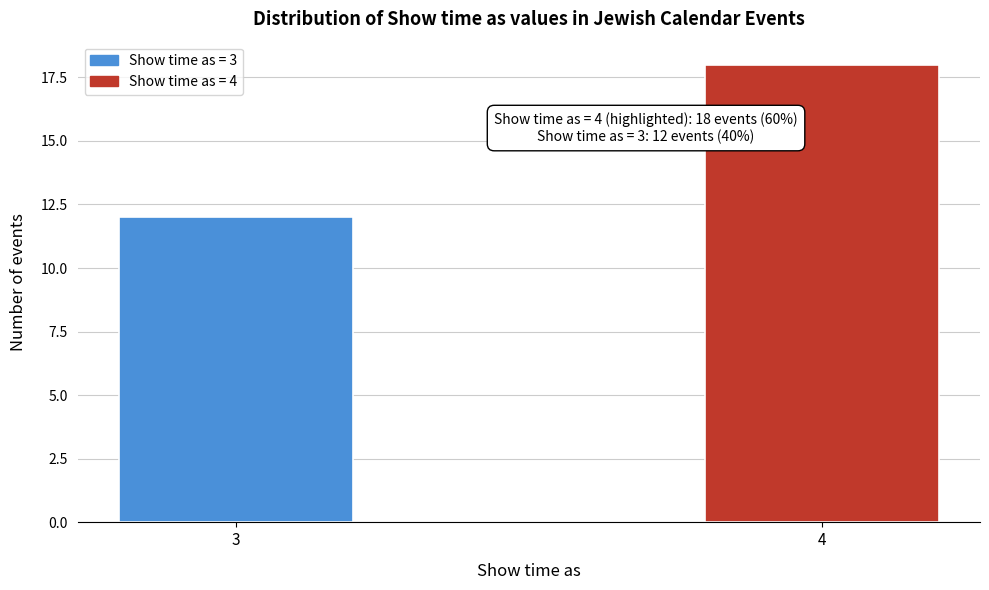

Reading right to left, what are all the values shown in this chart?

4=18	3=12